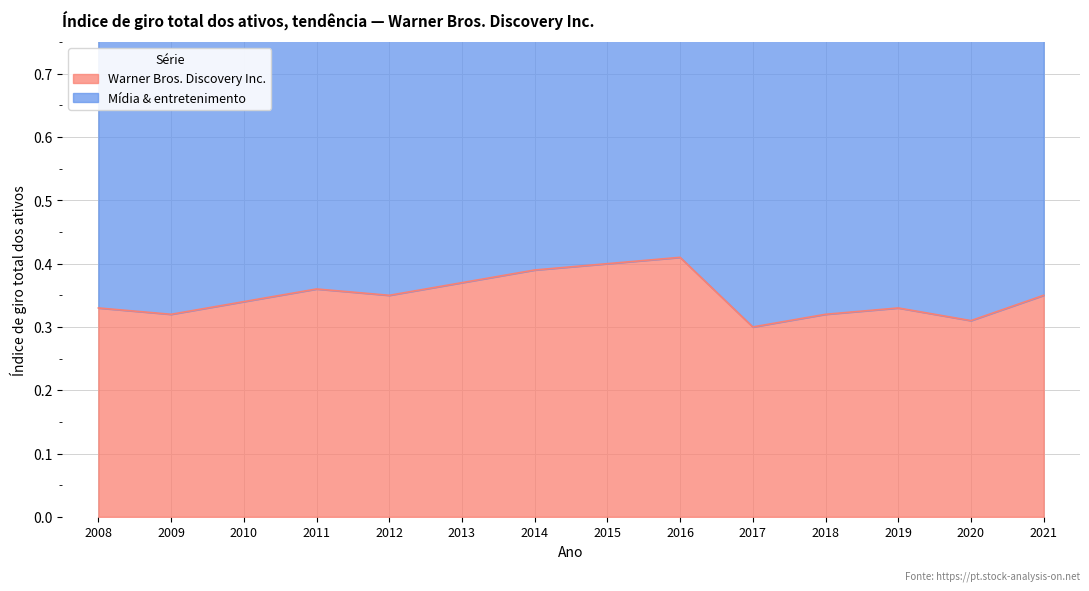

What is the difference between the maximum and minimum values?

0.1